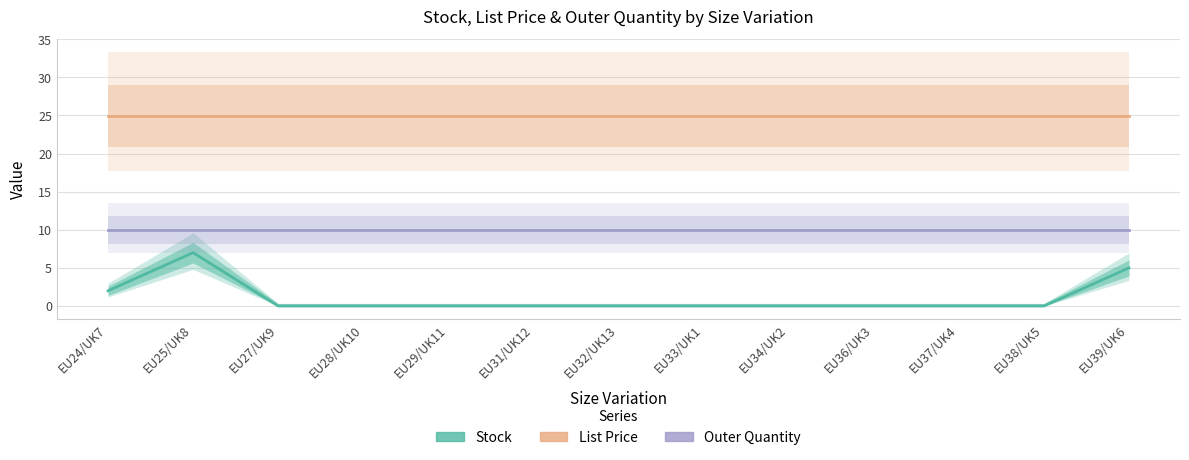

Rank the series by their average value, from lowest to highest.

Stock, Outer Quantity, List Price